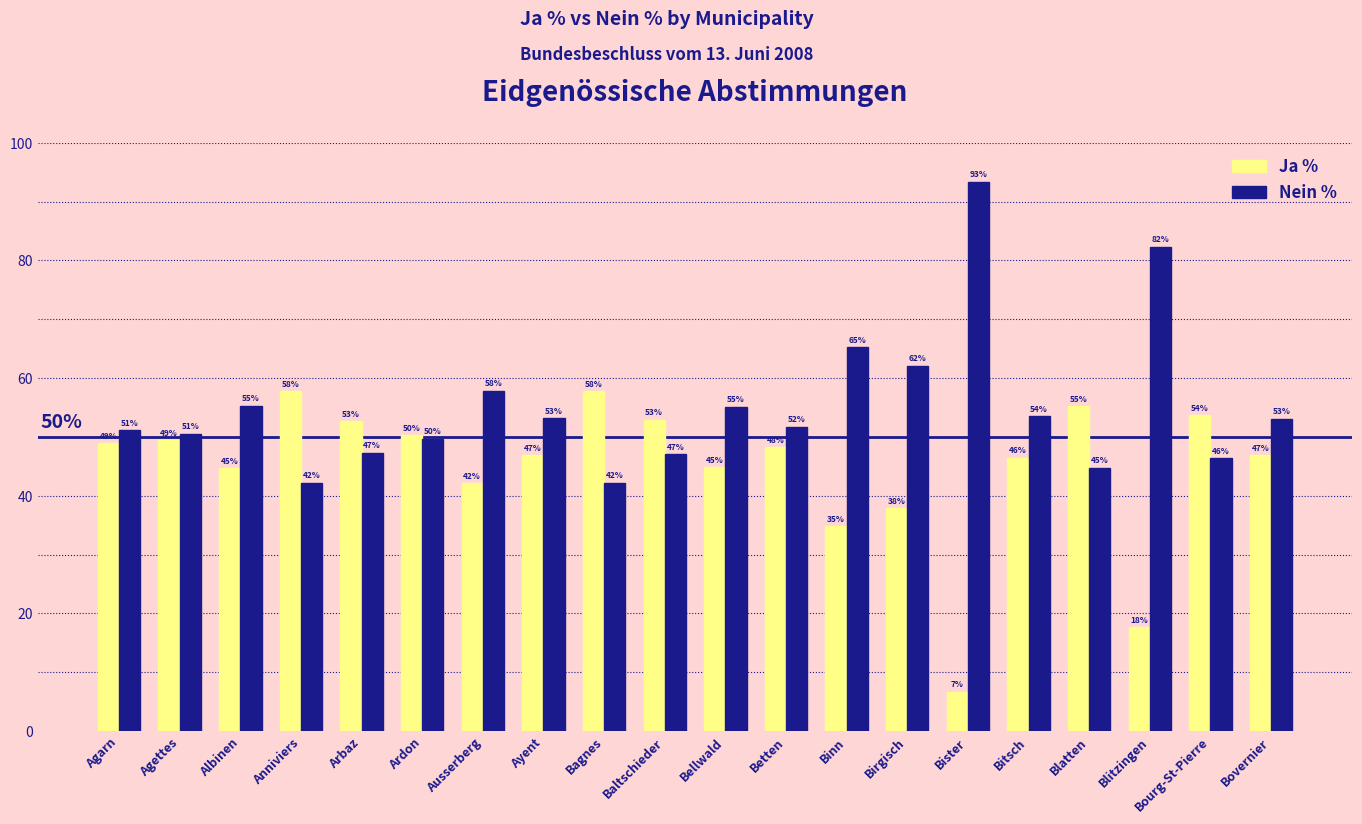

At which label does Nein % first exceed 53?

Albinen